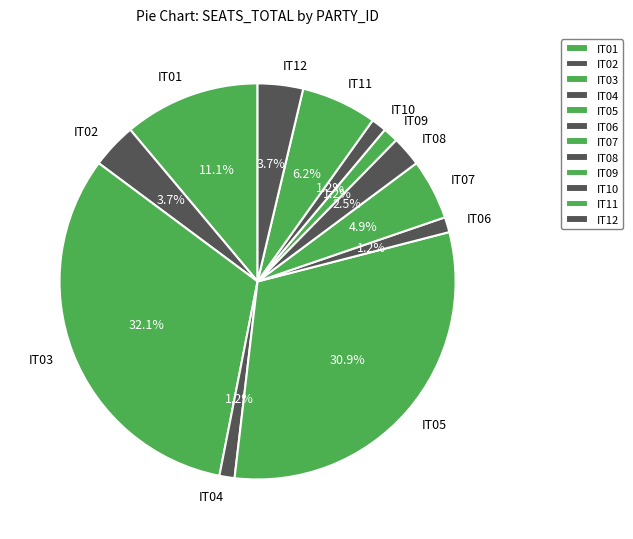

To the nearest percent, what portion does IT06 represent?

1%